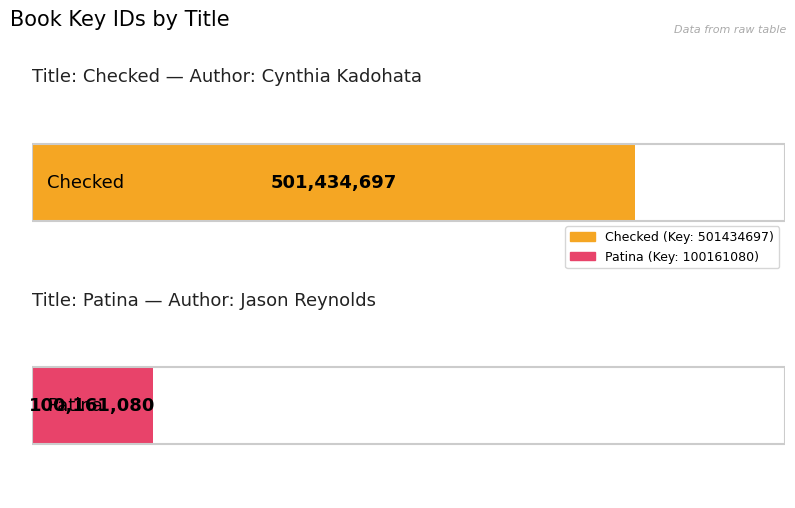

The chart shows a value of 885247049 at Checked. True or false?

False